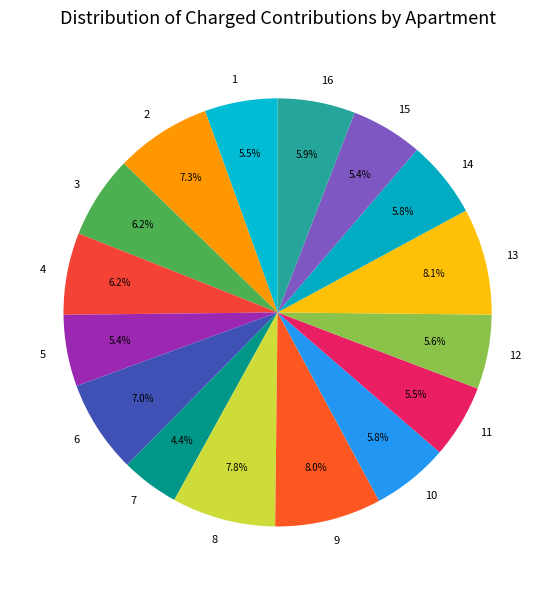

To the nearest percent, what is the difference between the largest and smallest slice percentages?

4%